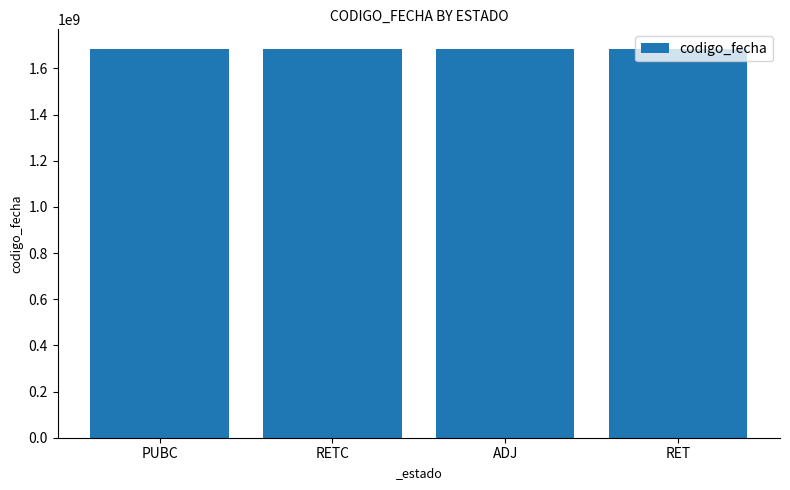

The chart shows a value of 1683711720 at ADJ. True or false?

True